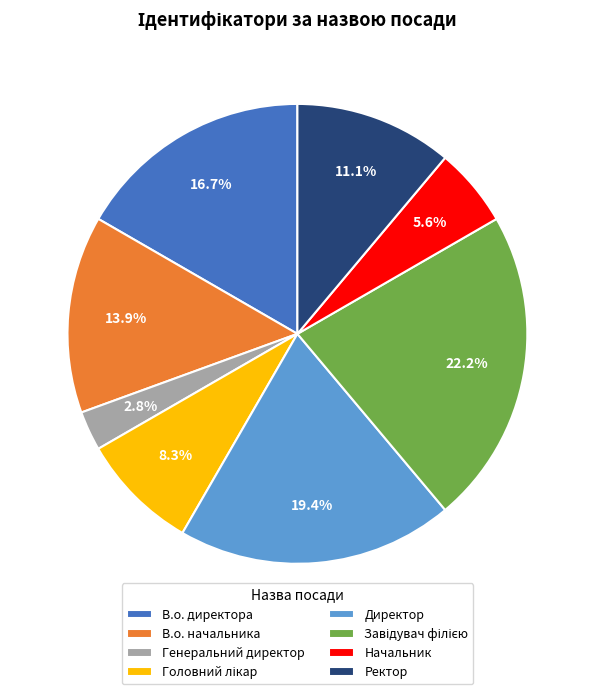

Count the number of slices in the pie.

8